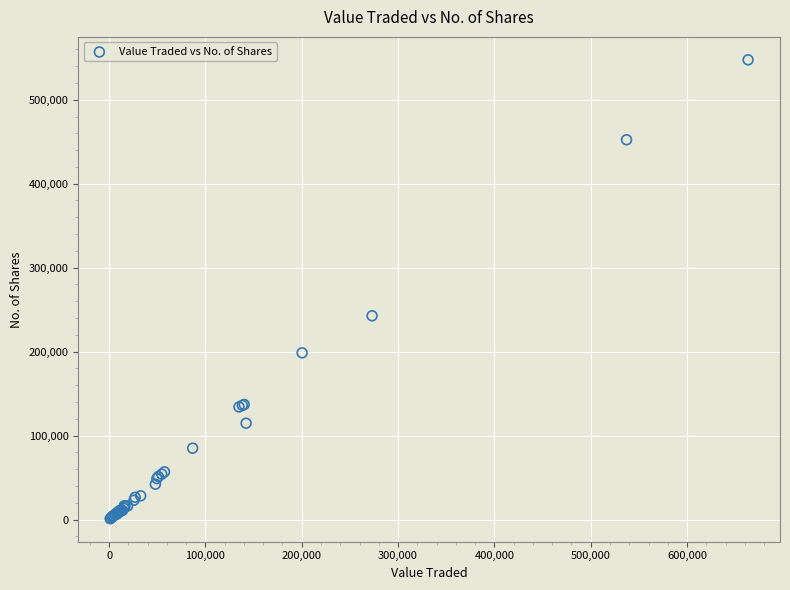

What Y value in the scatter plot is closest to 274244?

242682